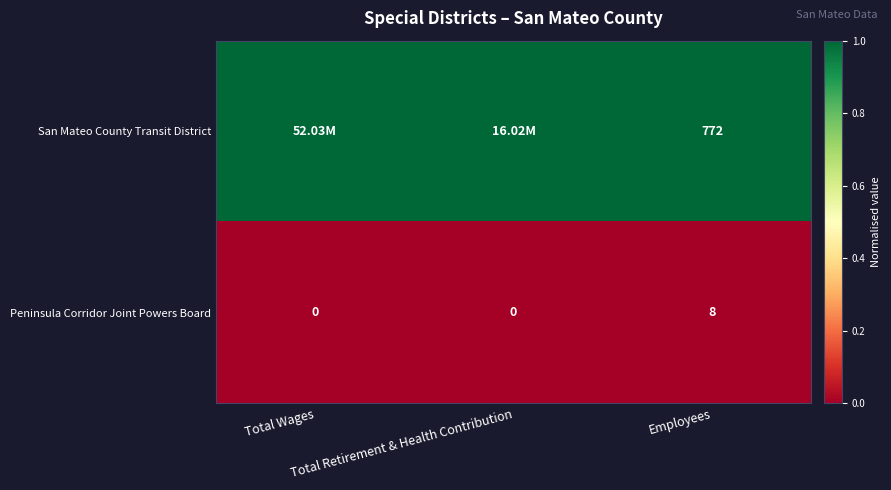

What is the average value of the Peninsula Corridor Joint Powers Board series?

3